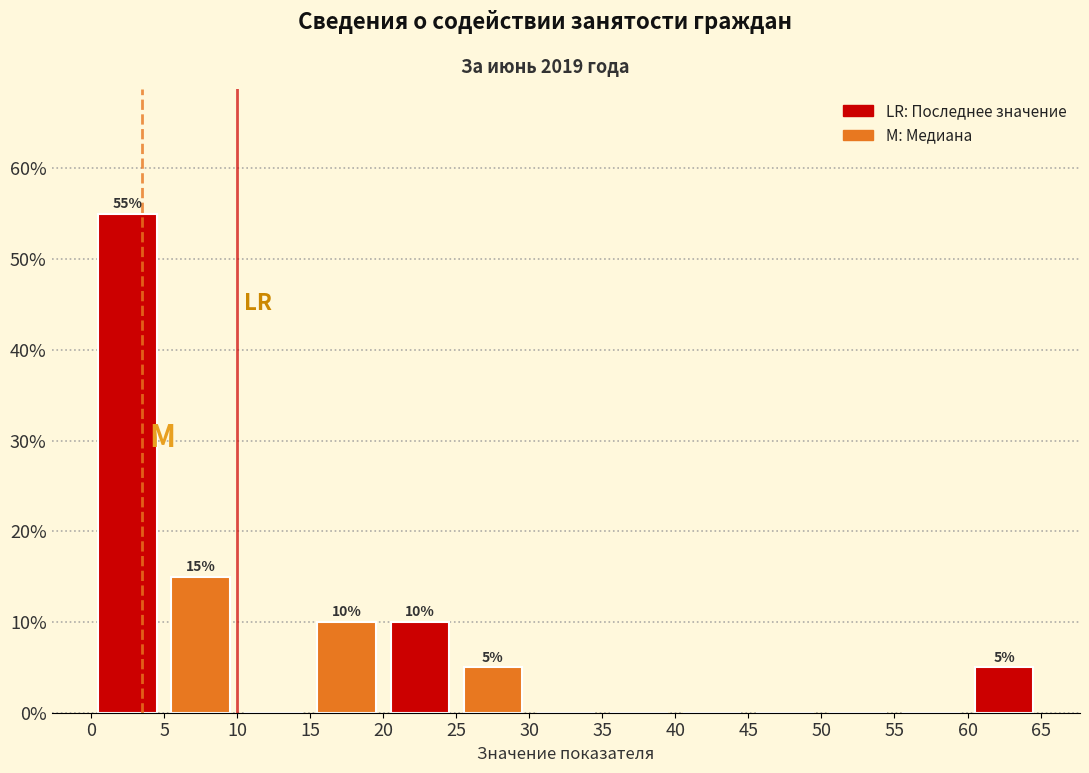

Which range on the x-axis has the tallest bar?

0 to 5